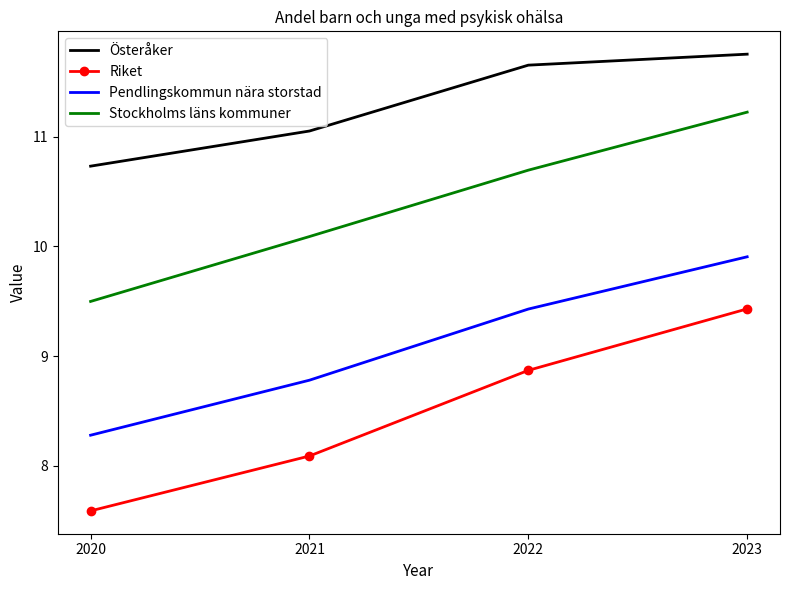

True or false: Riket and Stockholms läns kommuner cross at least once.

False